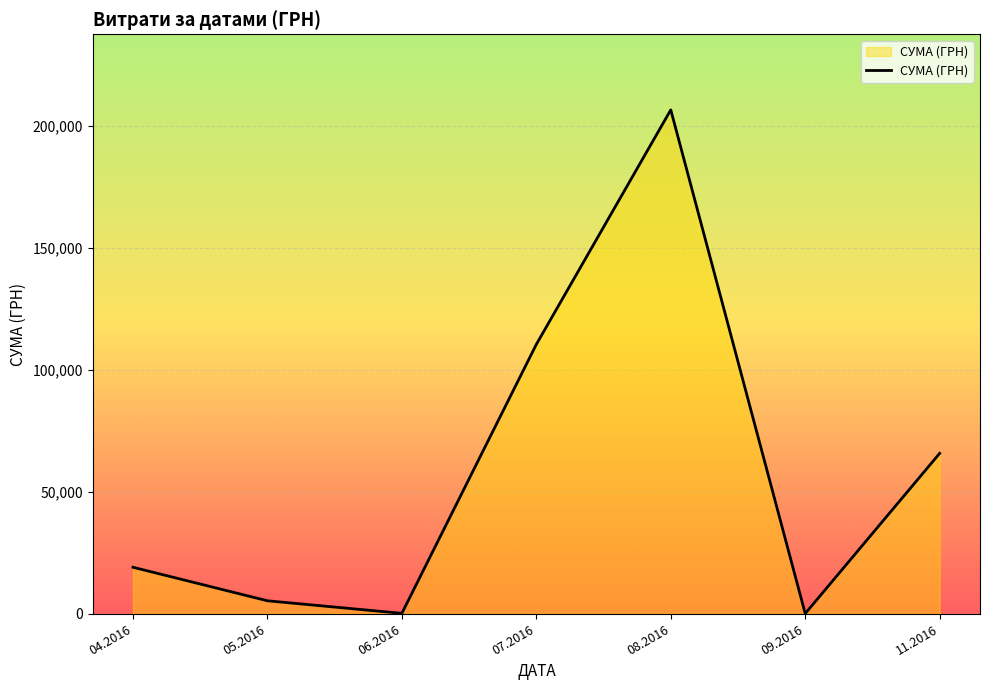

What is the ratio of the value at 08.2016 to the value at 11.2016?

3.1